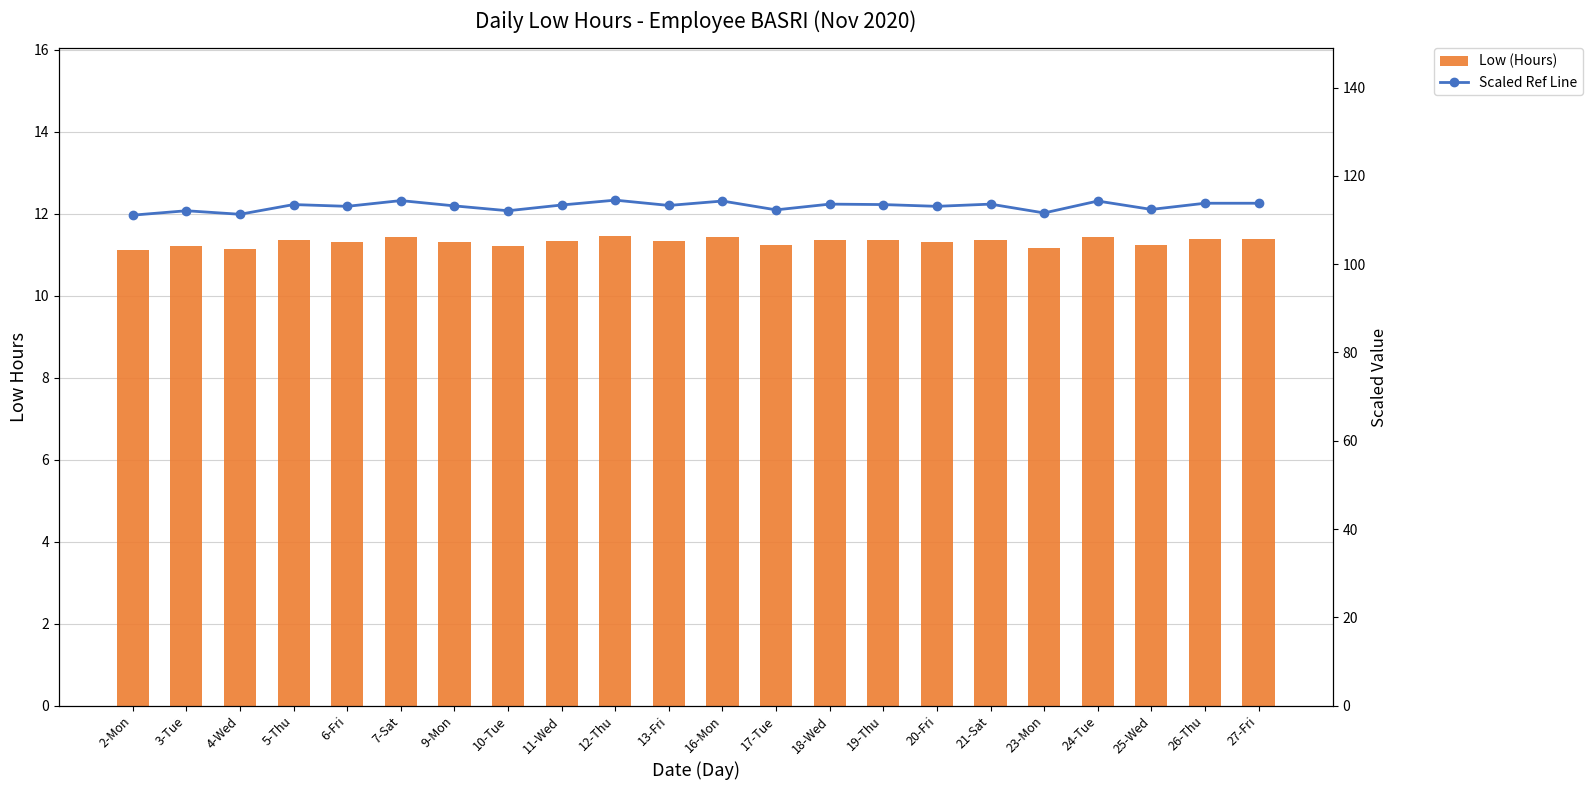

Which label corresponds to the smallest value in the chart?

2-Mon